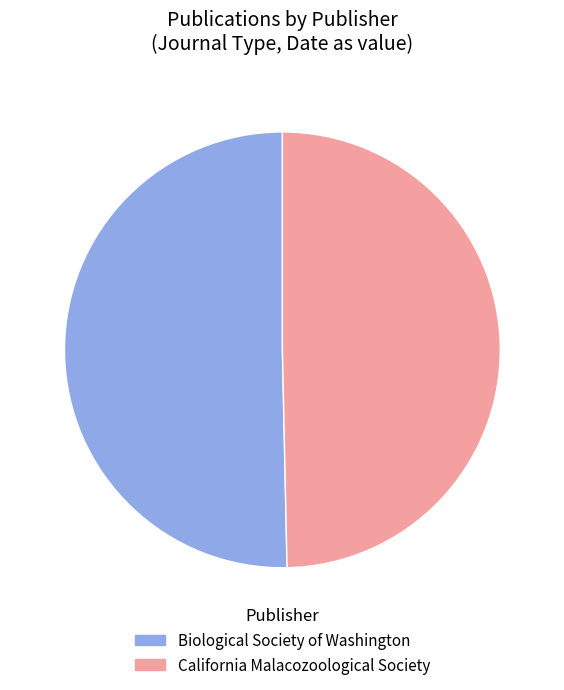

What is the largest slice in the pie chart?

Proceedings of the Biological Society of Washington